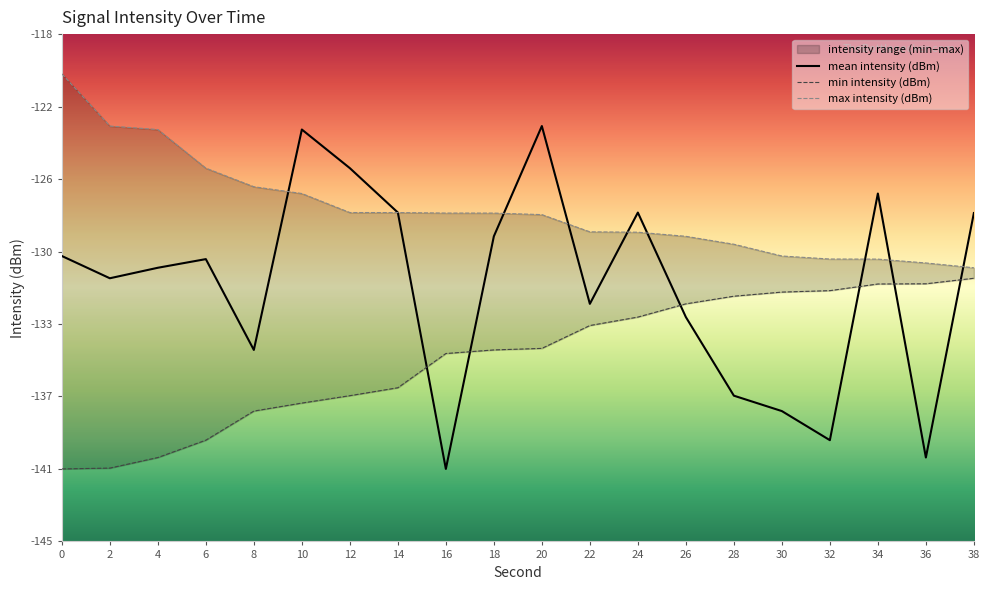

What is the value of the min intensity (dBm) point at the 20th from the left?

-131.0